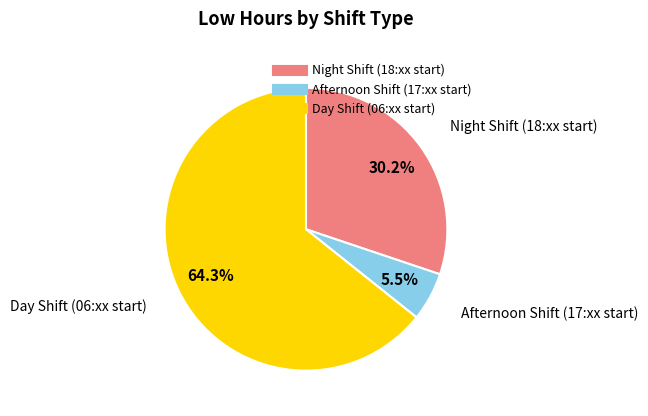

Is there a majority slice in this chart?

Yes